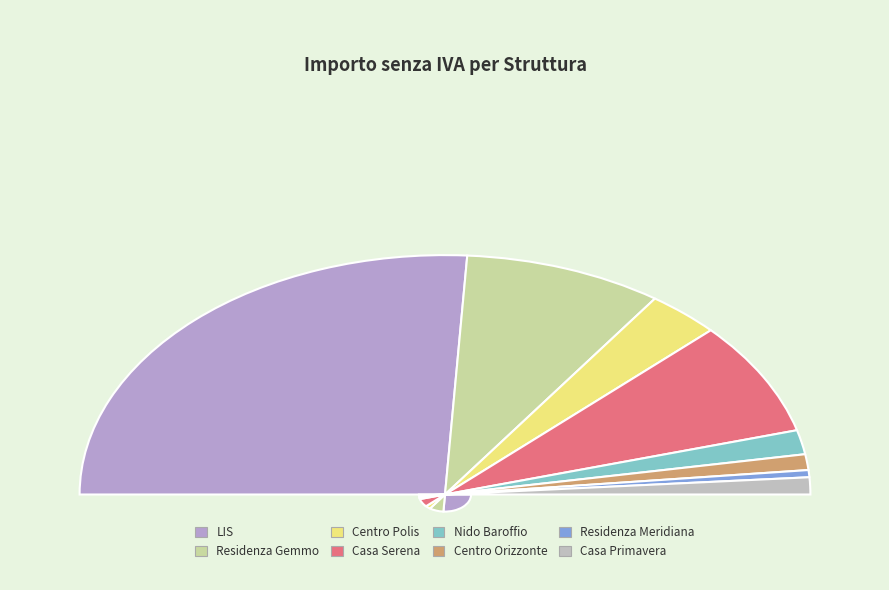

Which slice is the smallest?

Residenza Meridiana